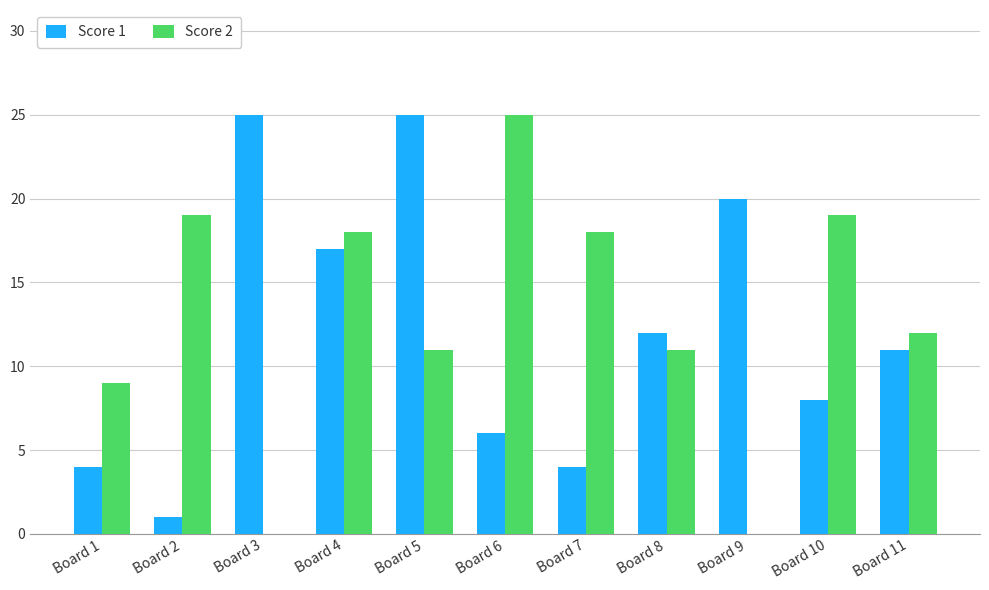

What is the maximum value for Score 2?

25